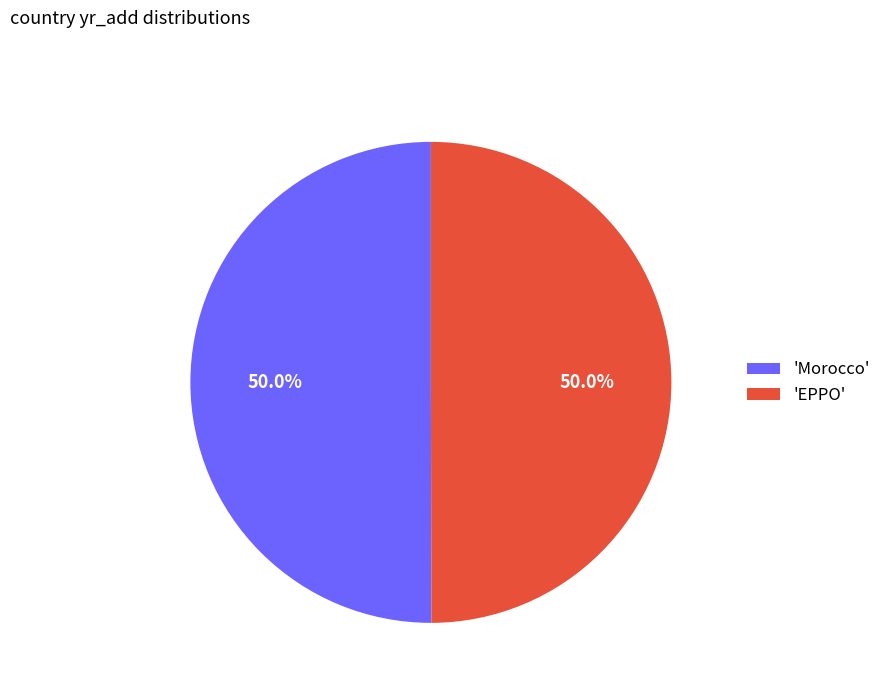

What percentage do 'Morocco' and 'EPPO' together represent?

100.0%